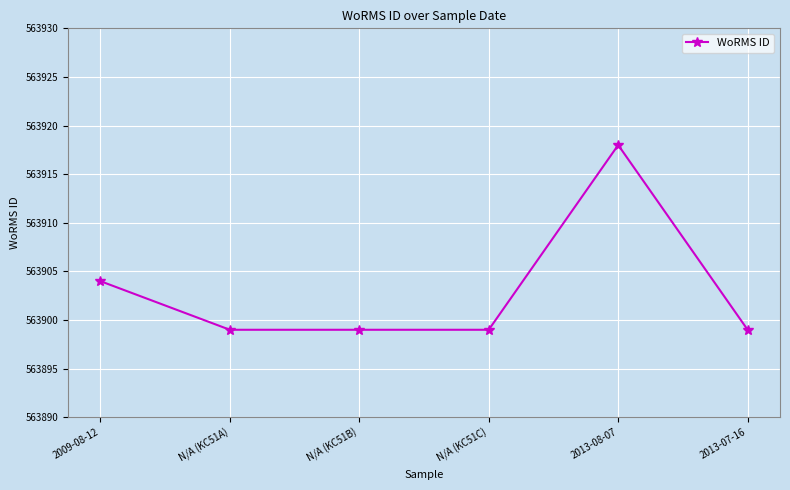

True or false: the data shows 563899 at 2013-07-16.

True